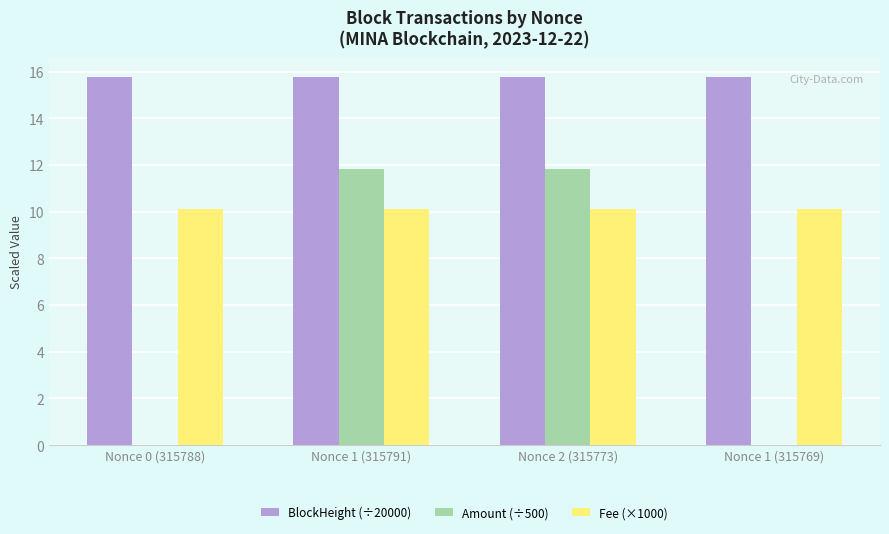

Is it true that BlockHeight (÷20000) equals 15.8 at Nonce 1 (315791)?

True